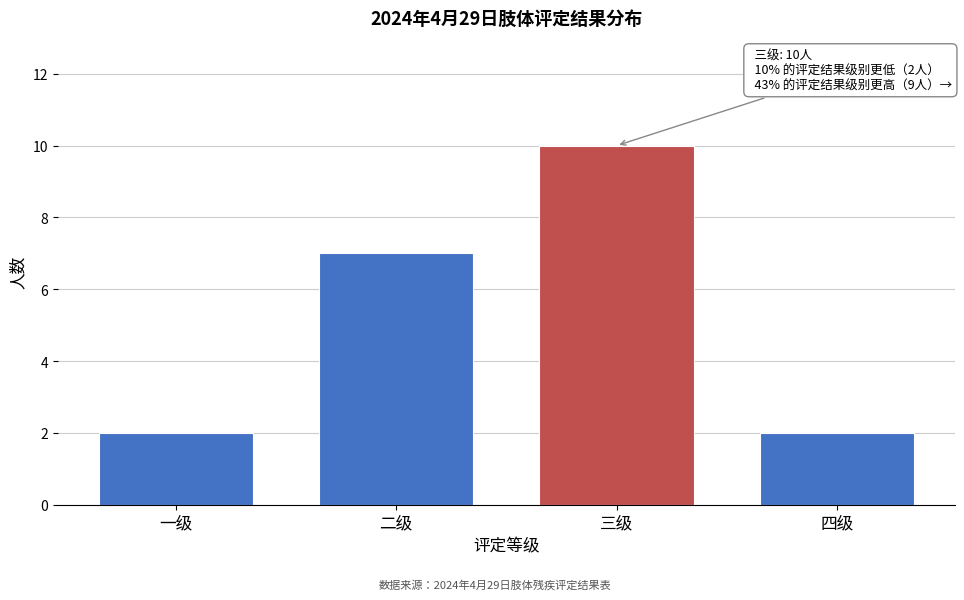

Reading left to right, what are all the values shown in this chart?

2	7	10	2